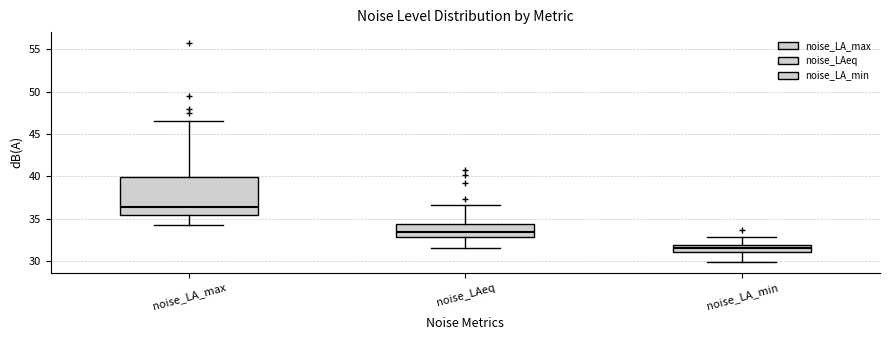

Which box is the tallest, from its lower edge to its upper edge?

noise_LA_max